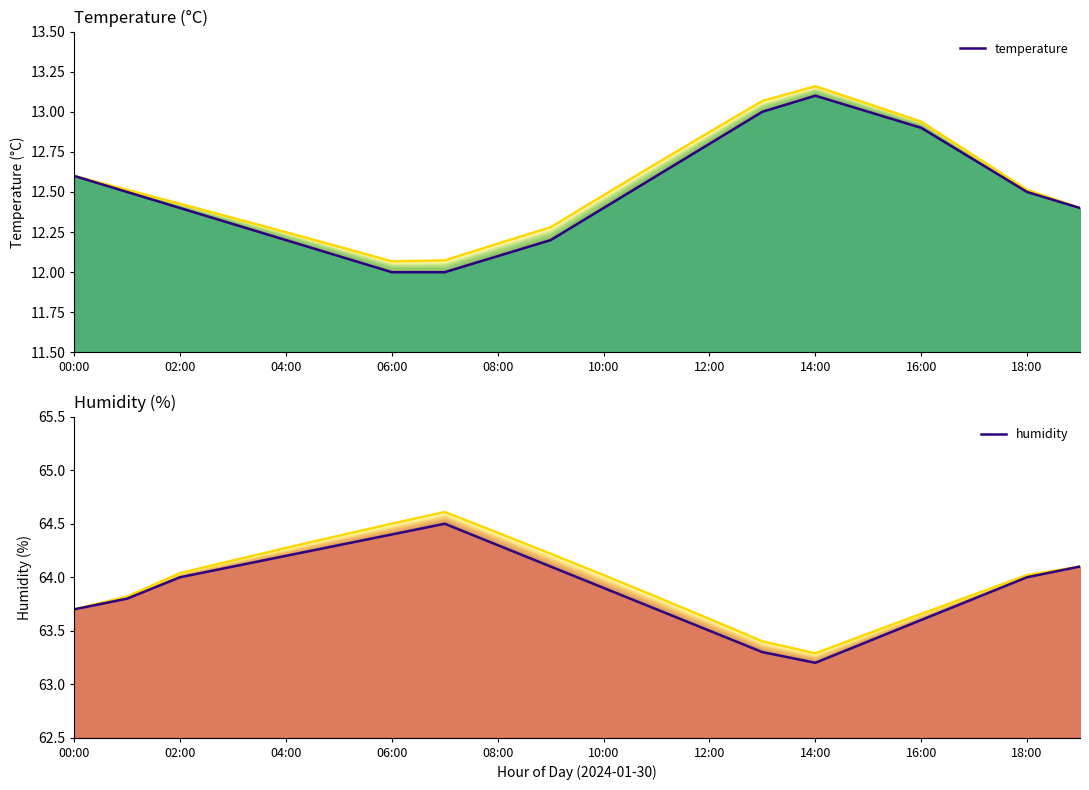

Does the chart display data point markers on the line(s)?

No